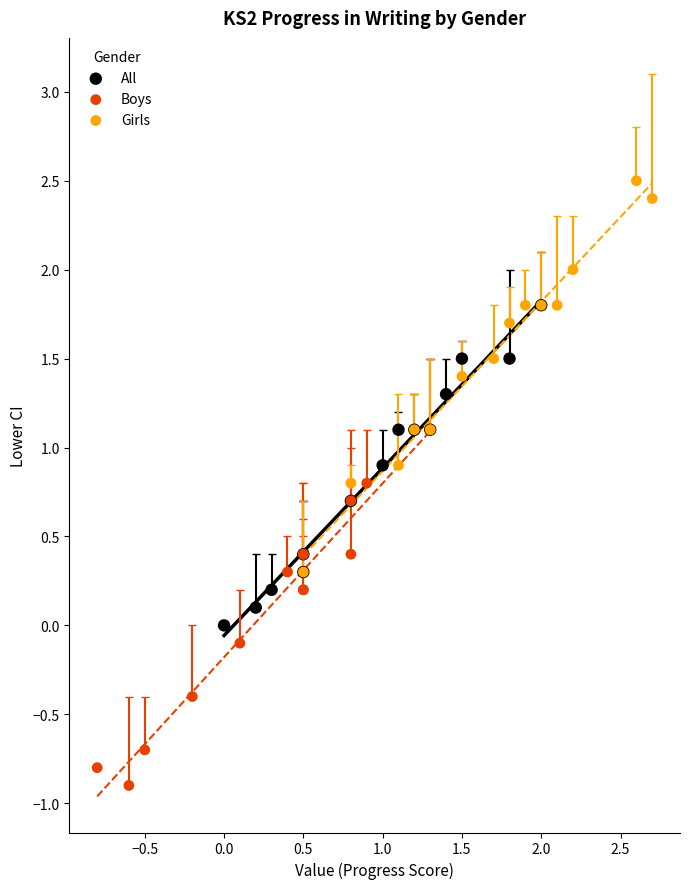

Which series has the largest Y range (max minus min)?

Girls